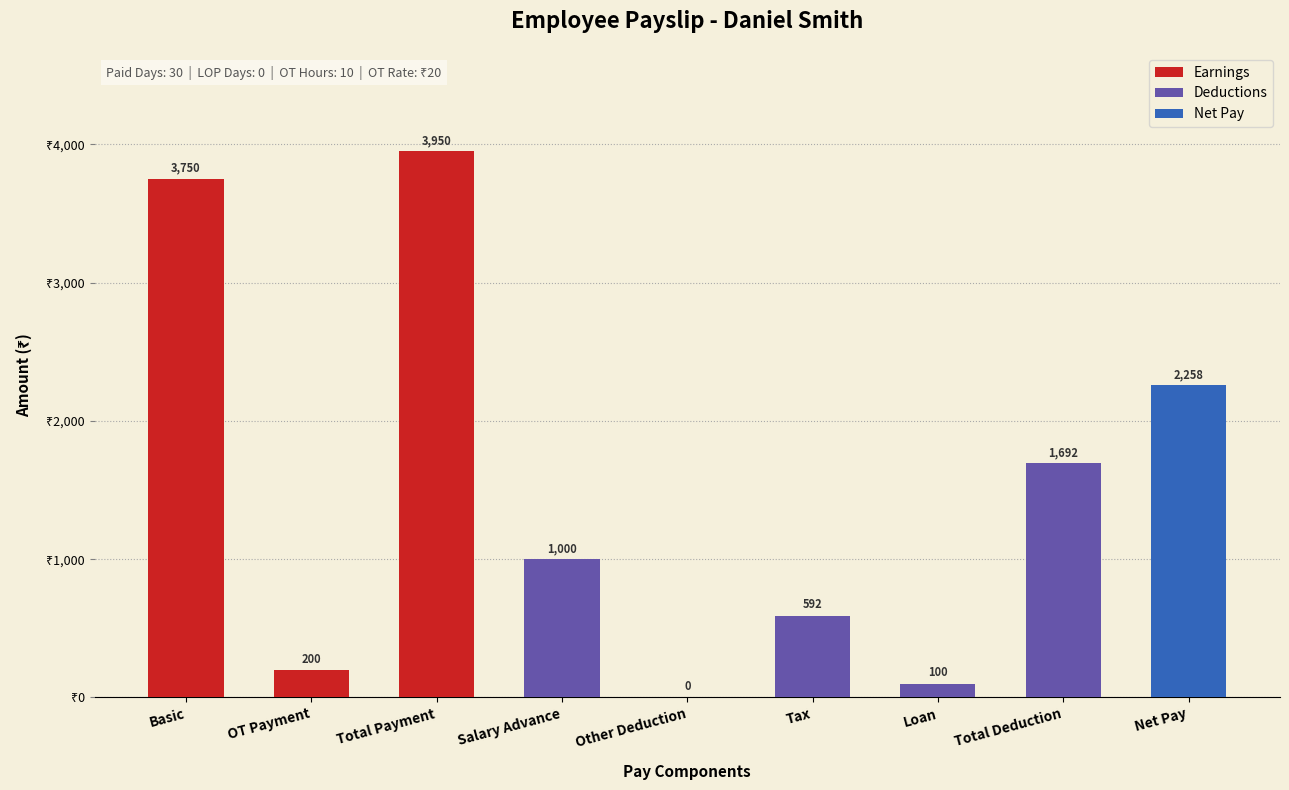

What is the value of the Earnings/Deductions bar at the 3rd from the left?

3950